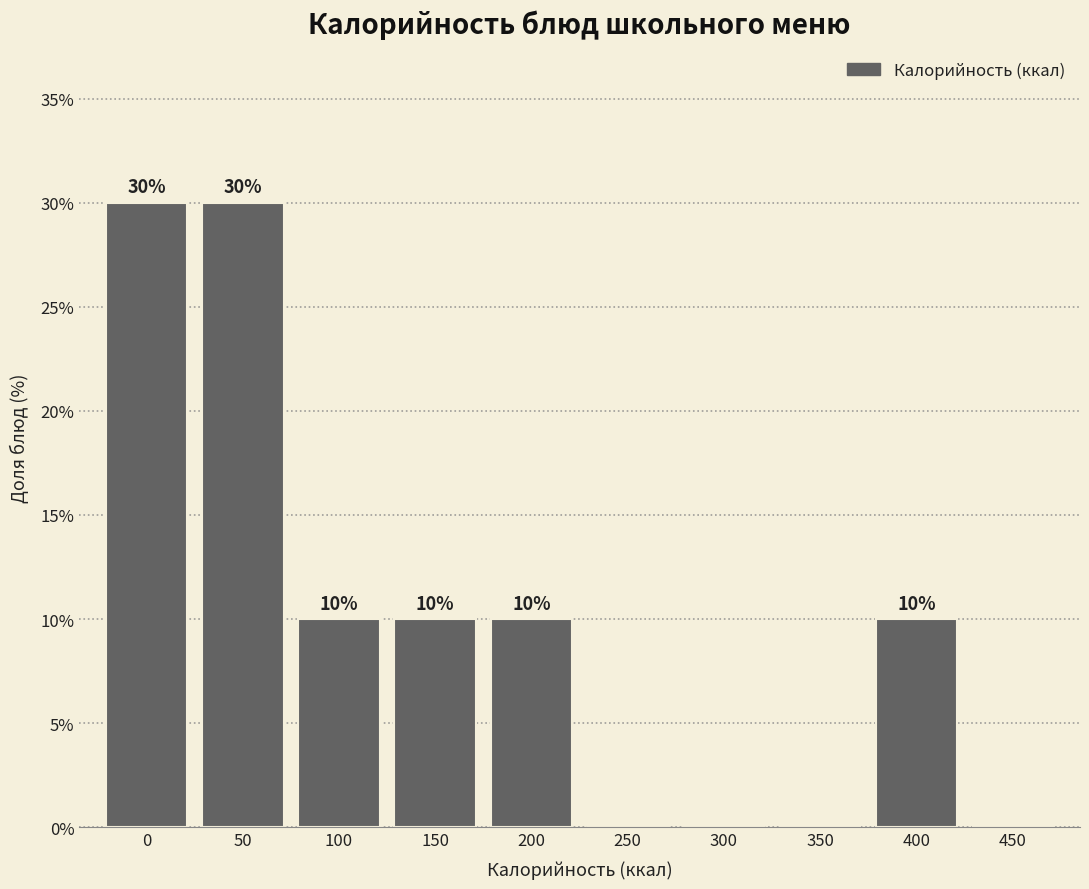

Reading left to right, transcribe all the data shown in this chart.

0=30	50=30	100=10	150=10	200=10	250=0	300=0	350=0	400=10	450=0